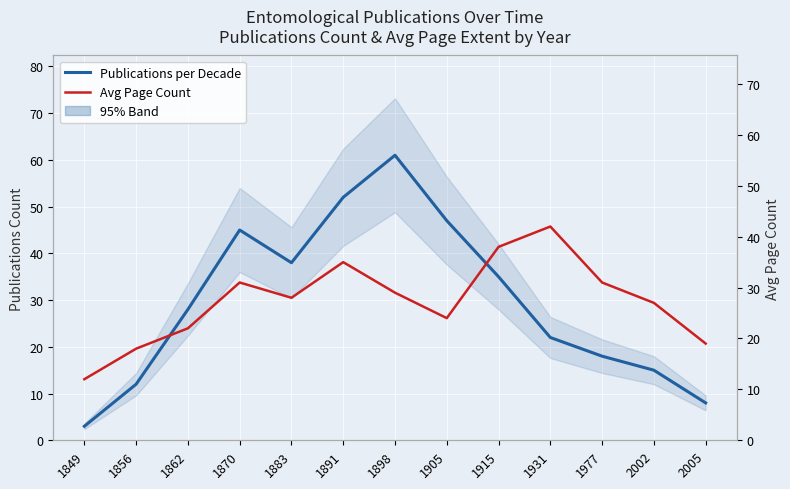

What are all the series names shown in the legend?

Publications per Decade, Avg Page Count